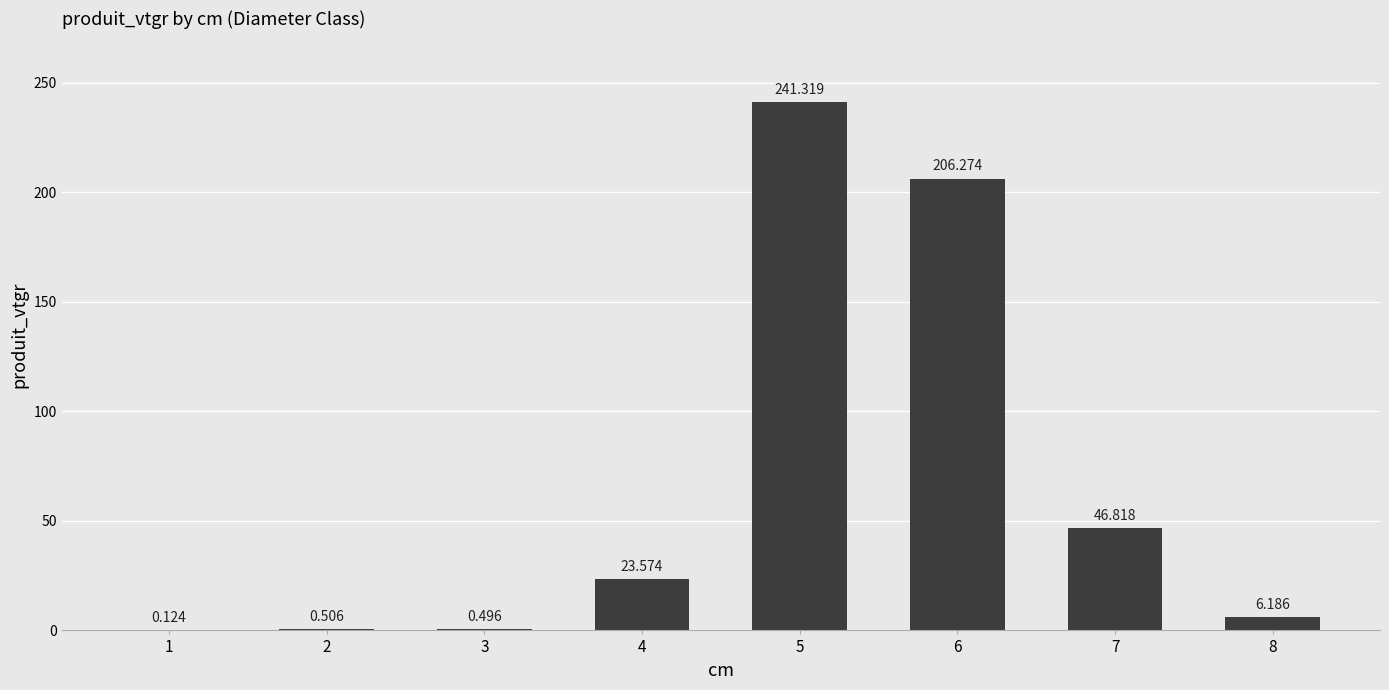

What is the change in value from 6 to 8?

-200.1